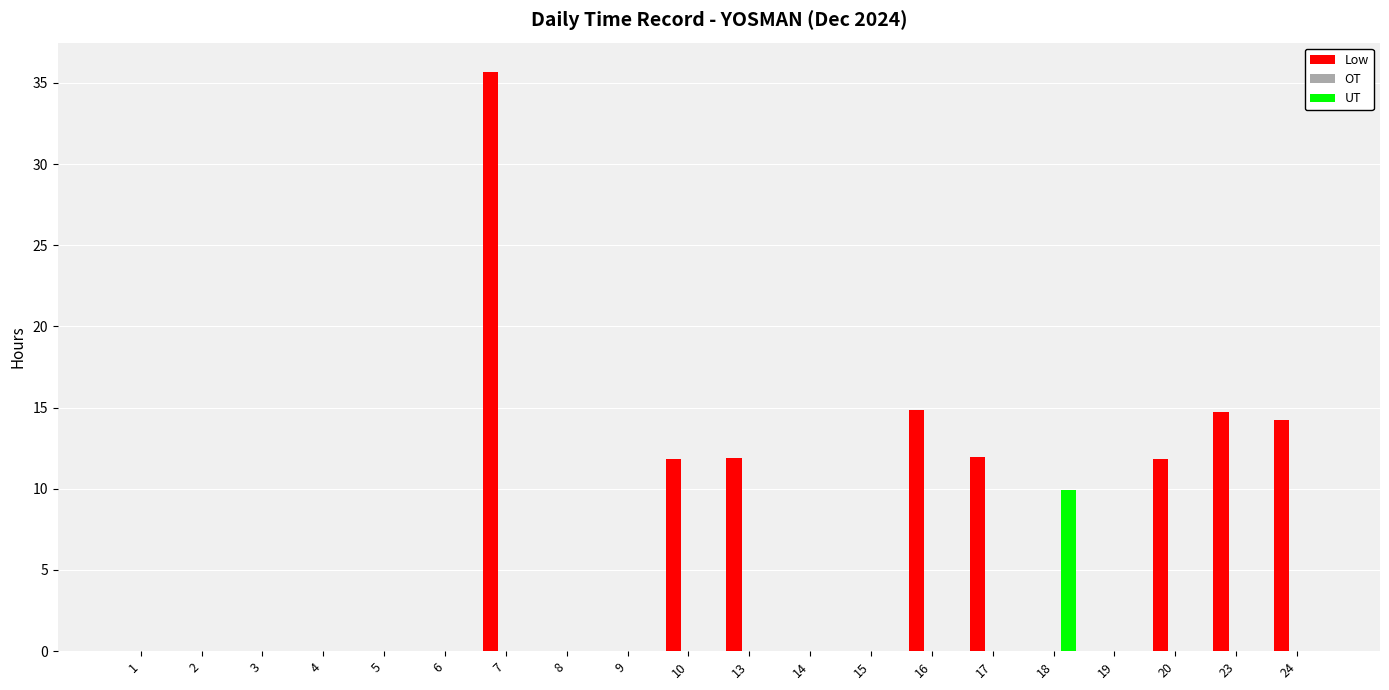

Which series has the widest spread of values?

Low